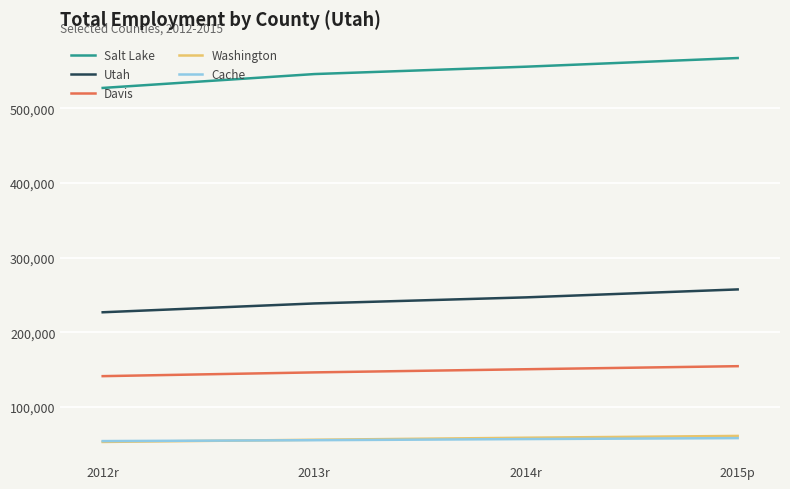

What is the greatest value displayed?

567497